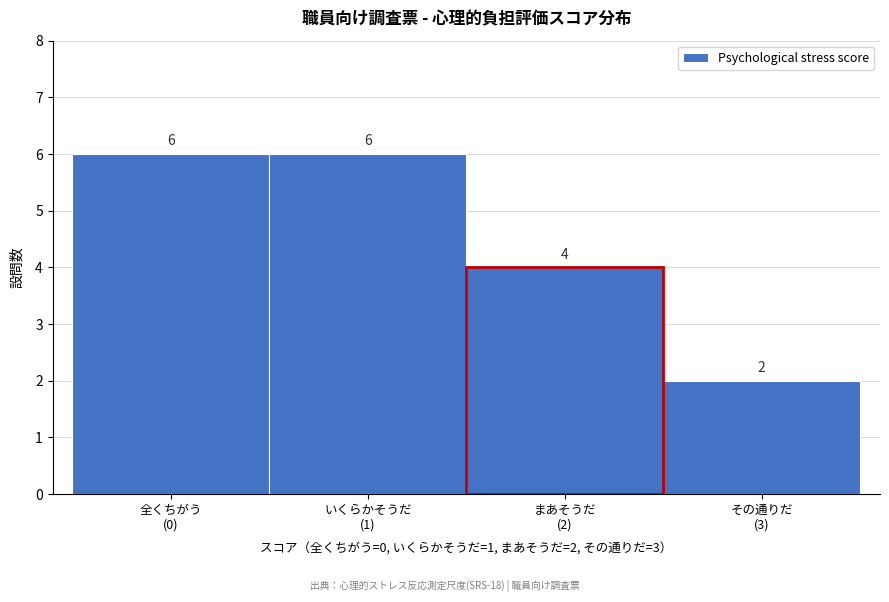

Reading left to right, transcribe all the data shown in this chart.

6	6	4	2